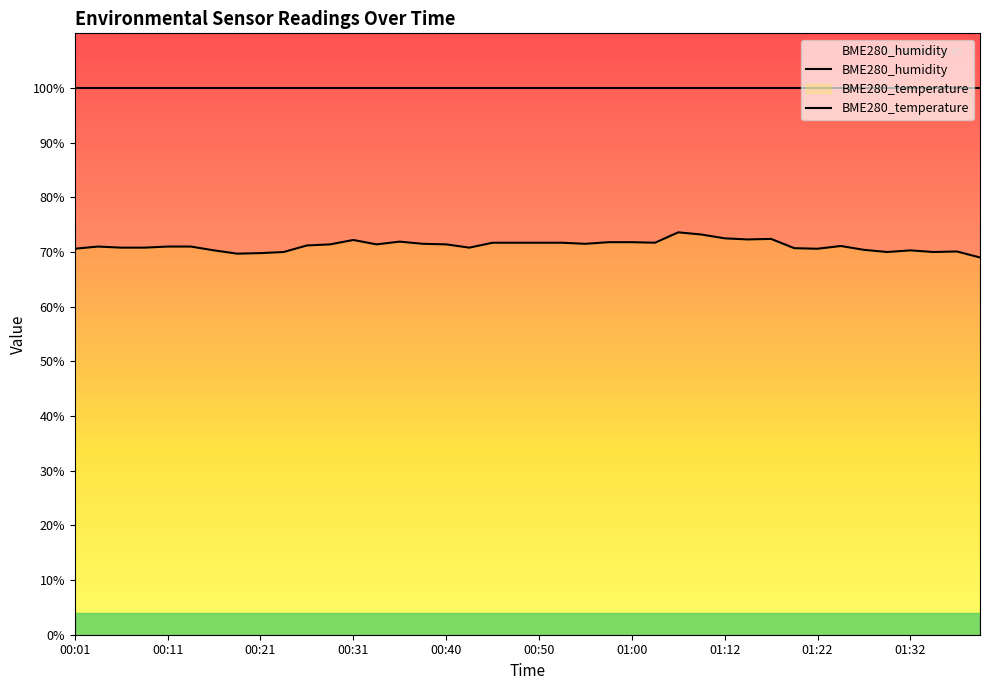

What is the value of the 19th point from the left?

71.7